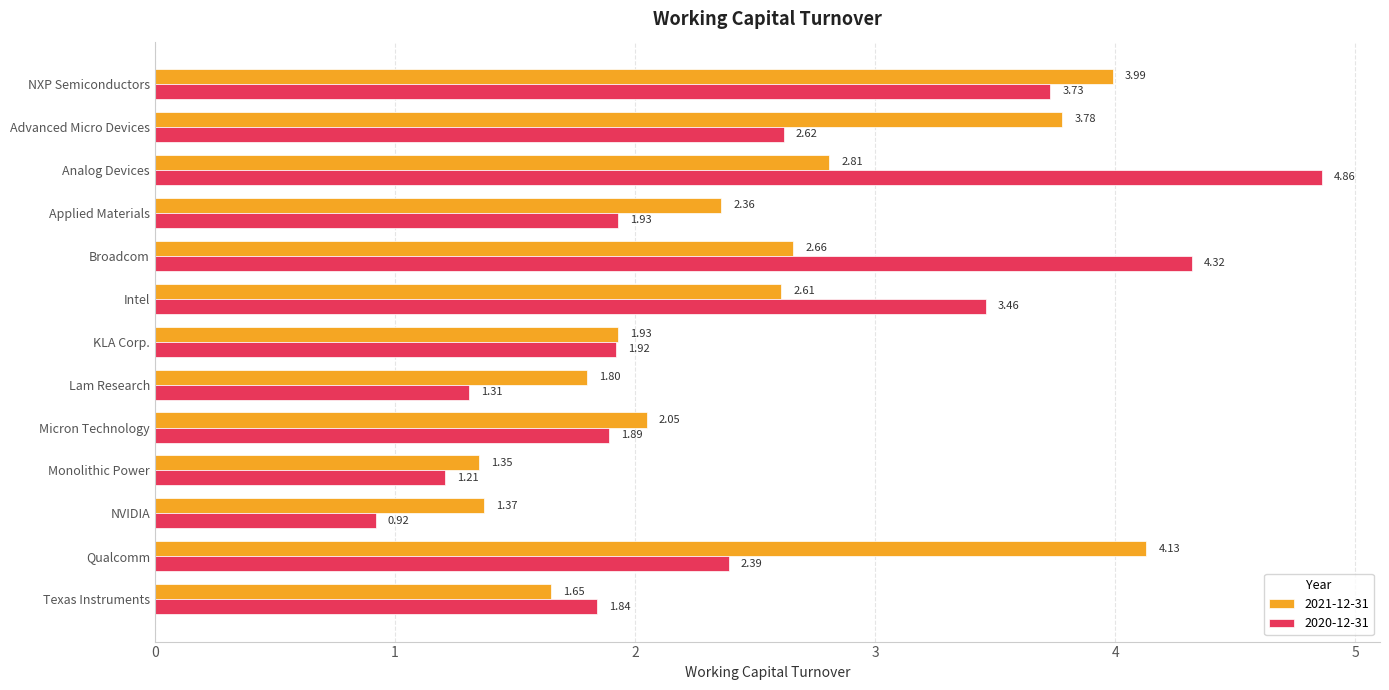

What is the difference between the highest and lowest values at Broadcom?

1.7